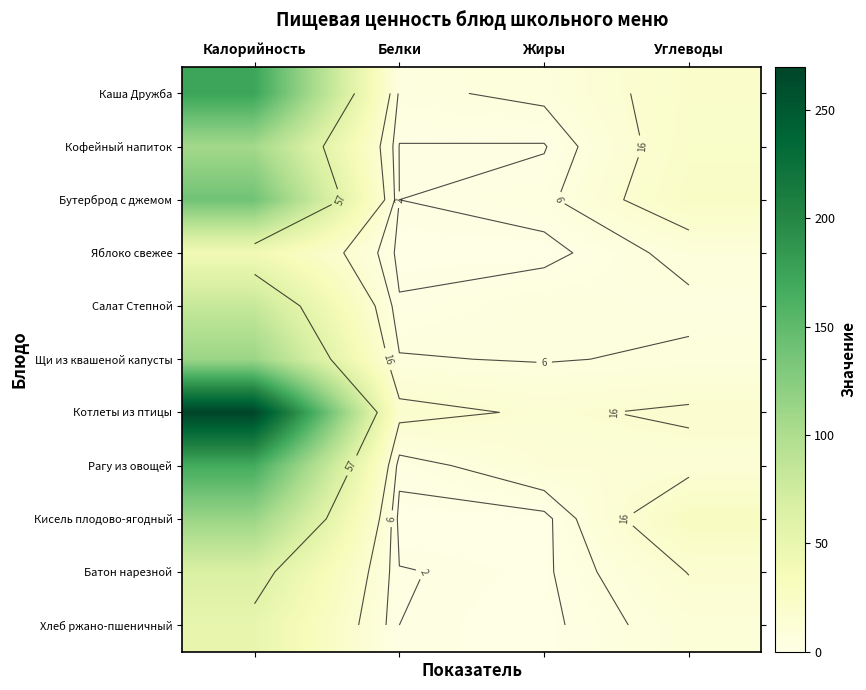

What is the greatest value displayed?

270.0